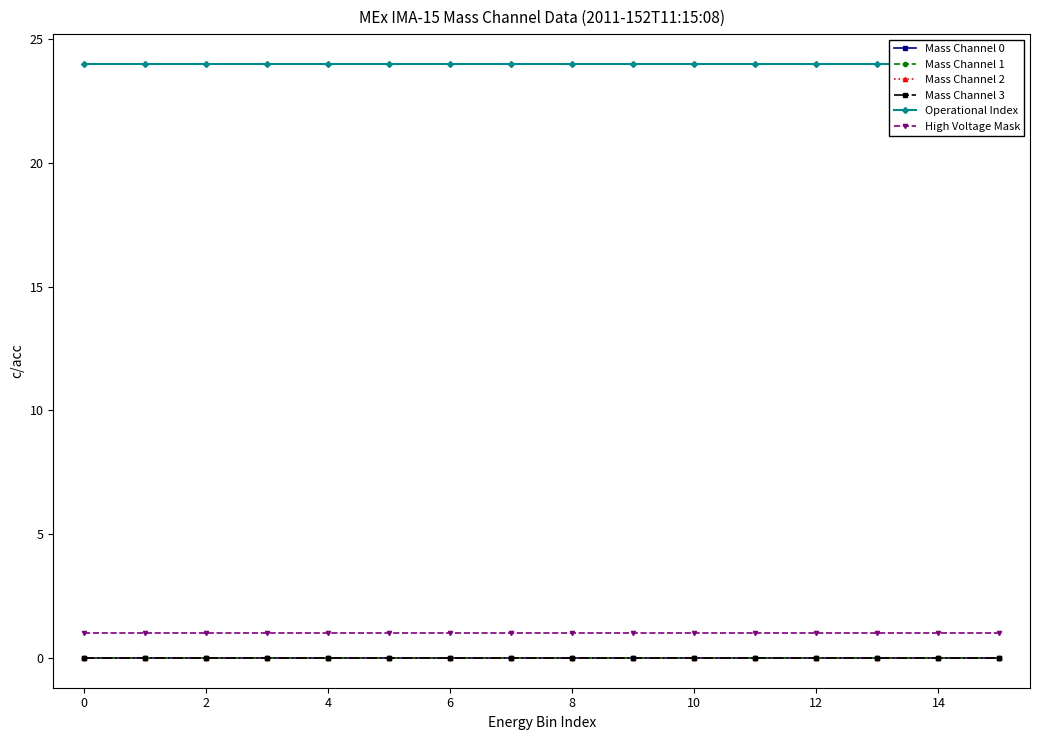

True or false: Mass Channel 1 has more than 1 interior local peaks.

False